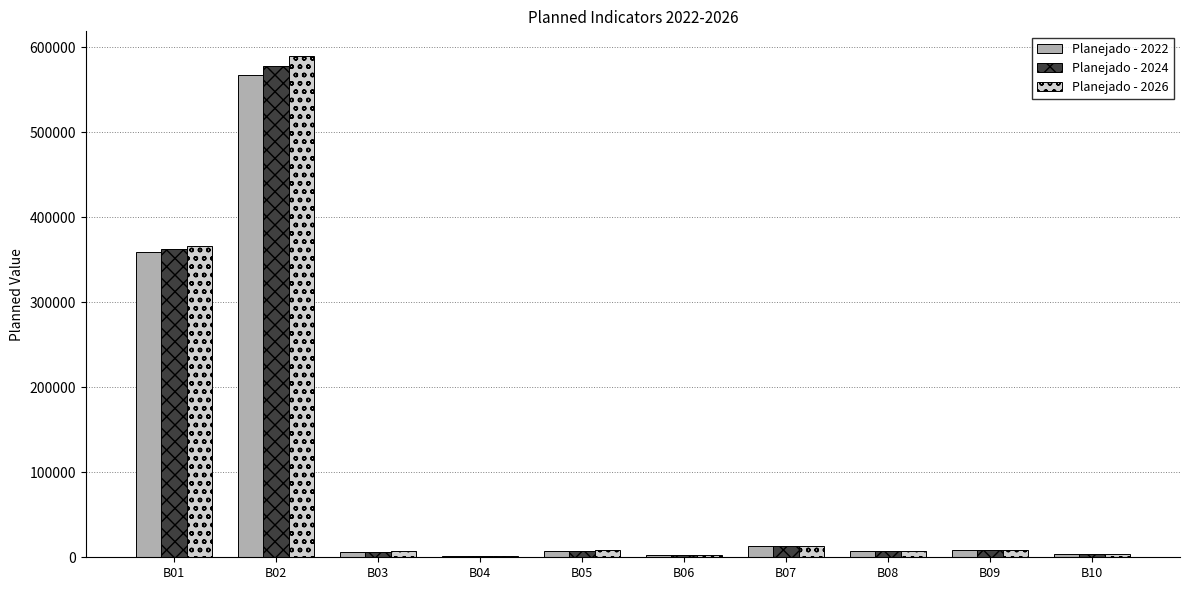

What is the sum of all Planejado - 2026 values?

1007287